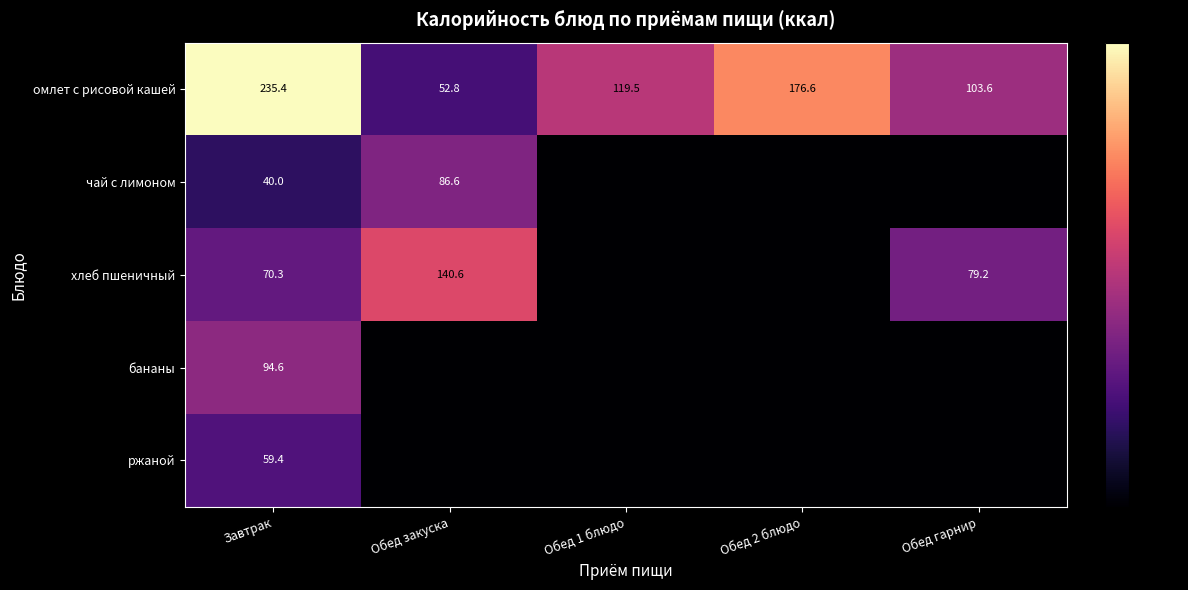

What is the total value across all series at Завтрак?

499.7